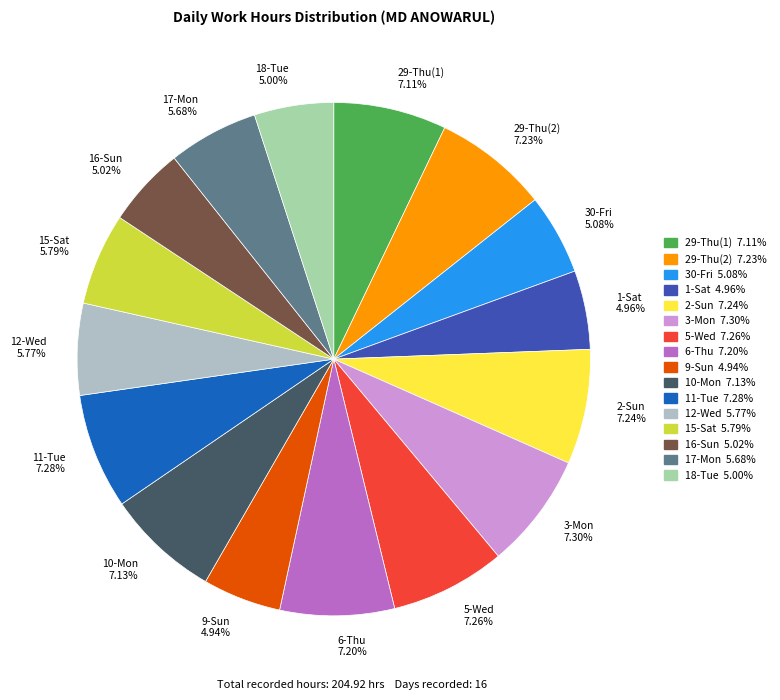

To the nearest percent, what portion does 30-Fri represent?

5%